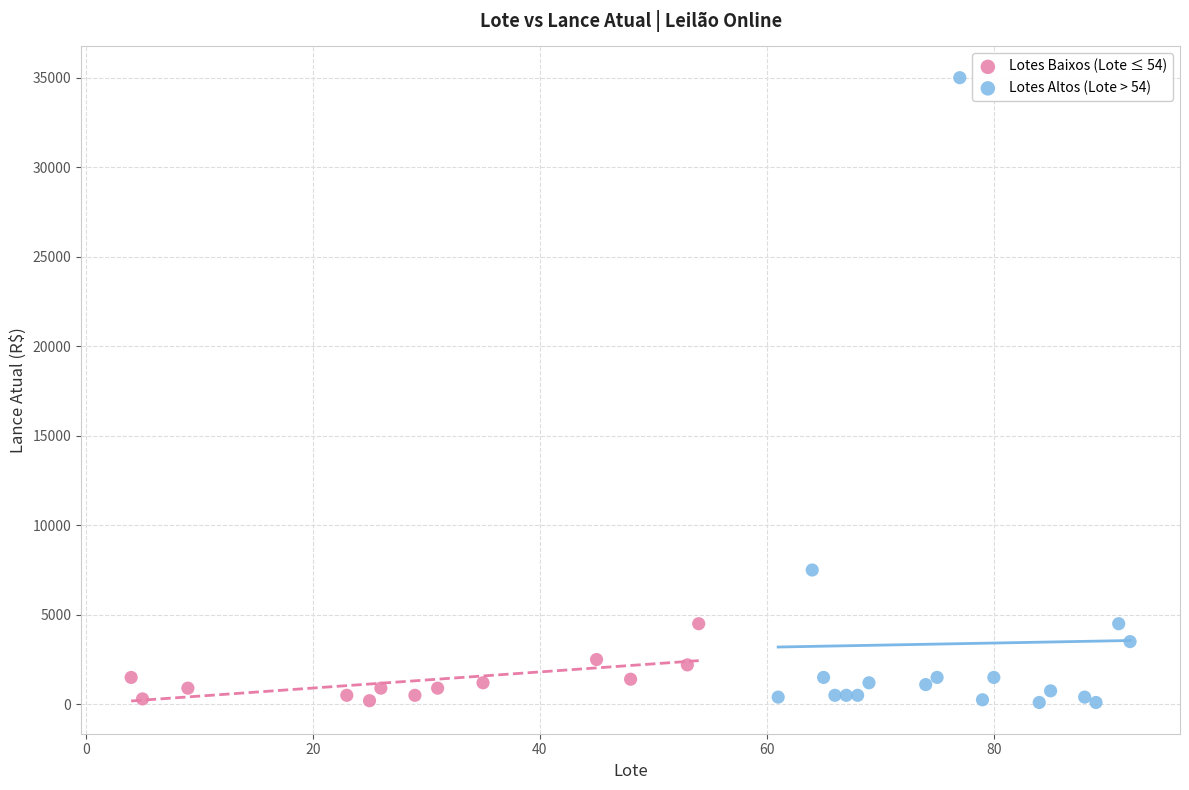

Which series reaches the maximum Y coordinate?

Lotes Altos (Lote > 54)